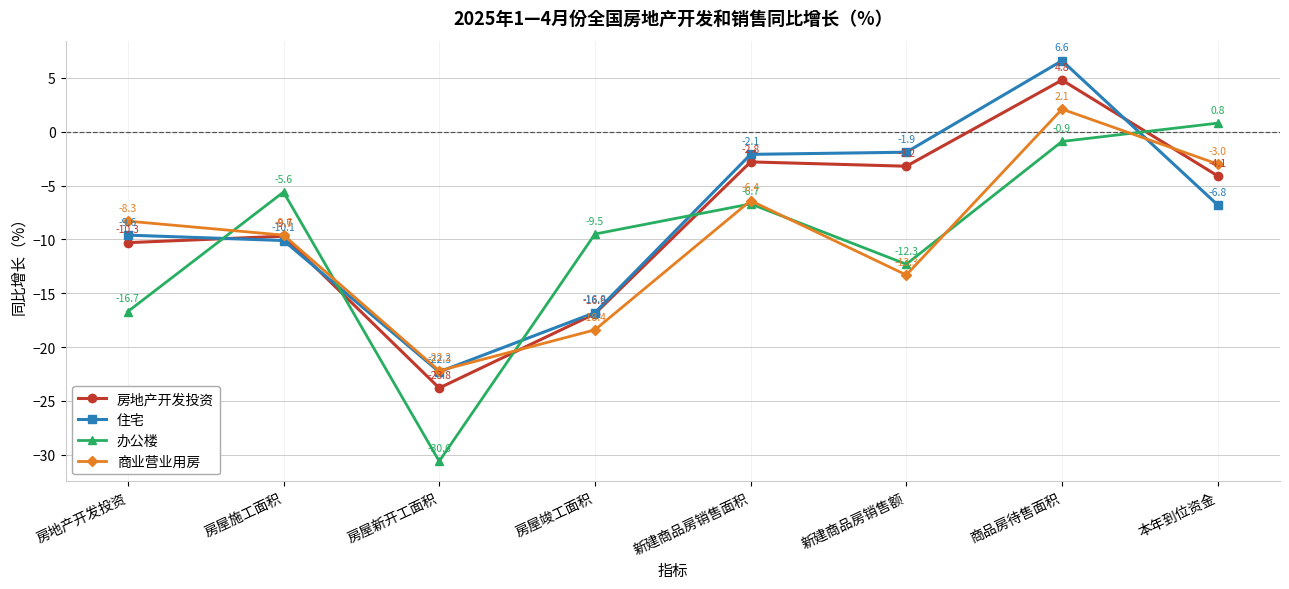

What is the value of the 商业营业用房 point at the 3rd from the left?

-22.2